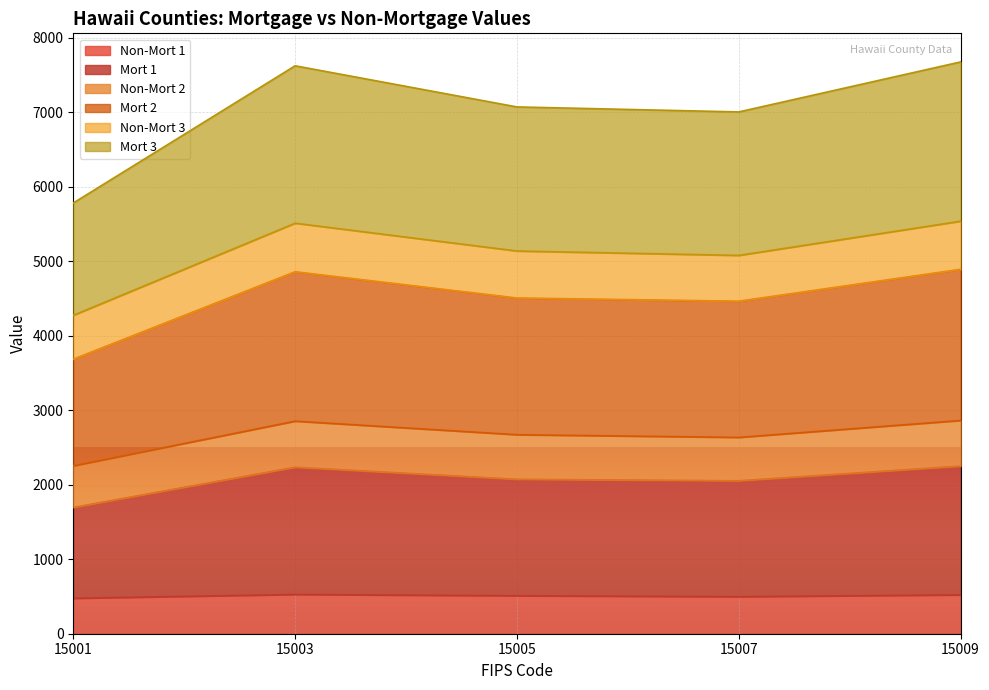

What is the total value across all series at 15005?

7069